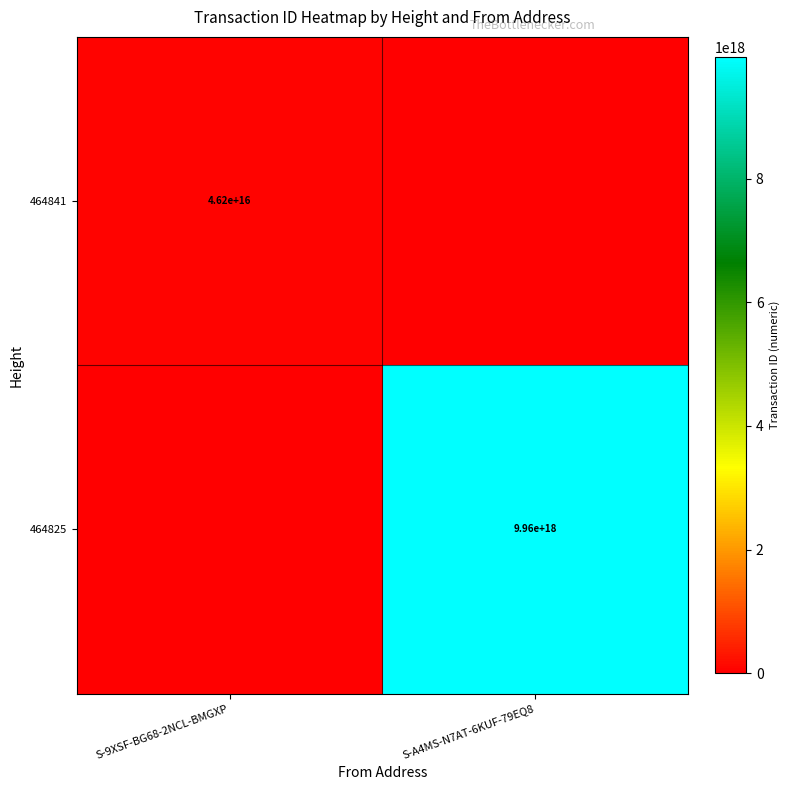

True or false: 464825 has a value of 14243642124406396928 at S-A4MS-N7AT-6KUF-79EQ8.

False